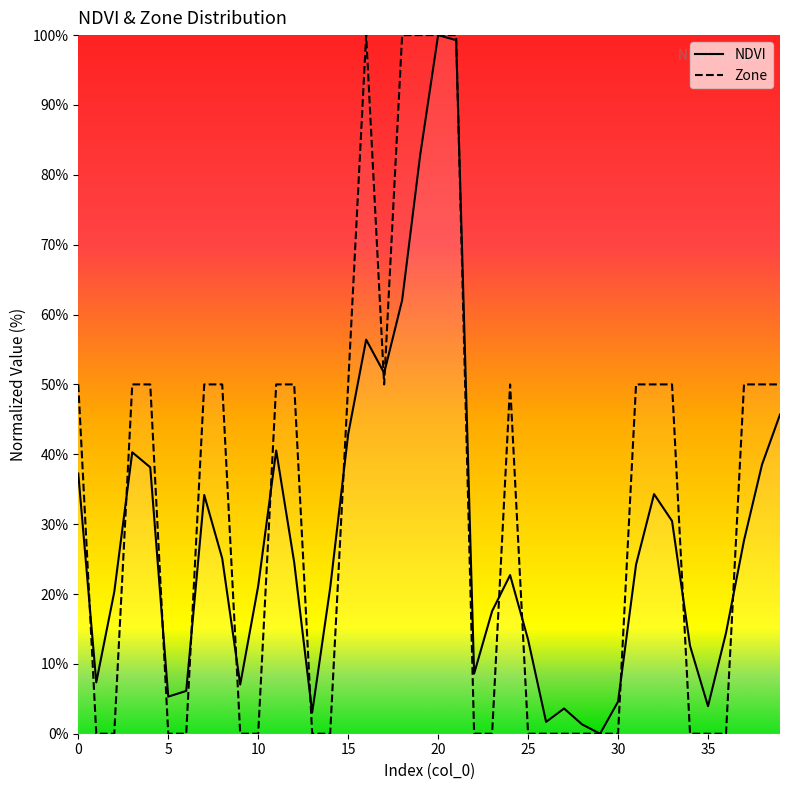

What are all the series names shown in the legend?

NDVI, Zone